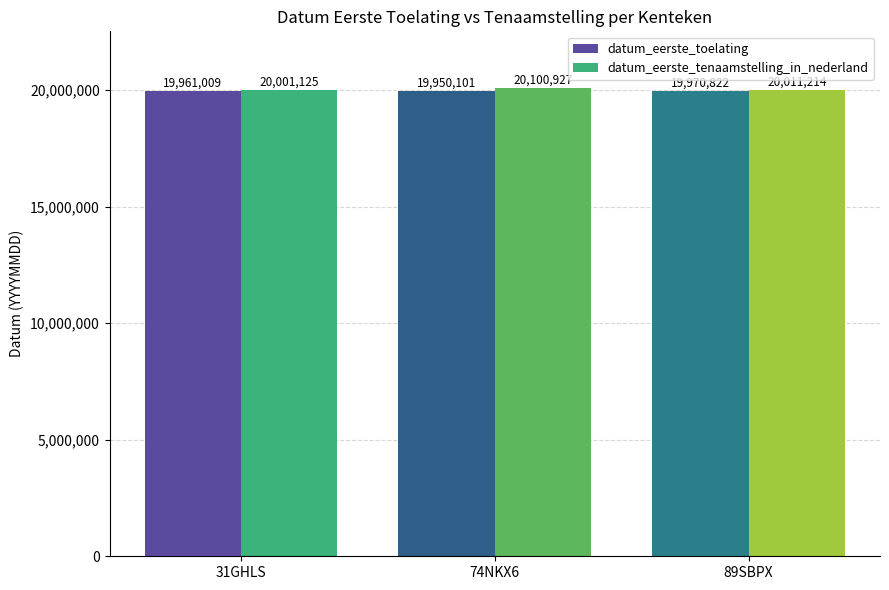

What is the sum of the datum_eerste_tenaamstelling_in_nederland values at 89SBPX and 74NKX6?

40112141